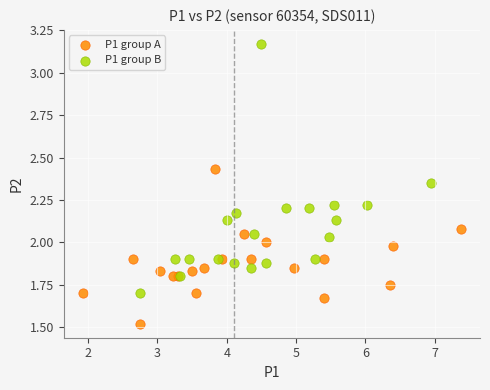

Which series has the widest spread of Y values?

P1 group B